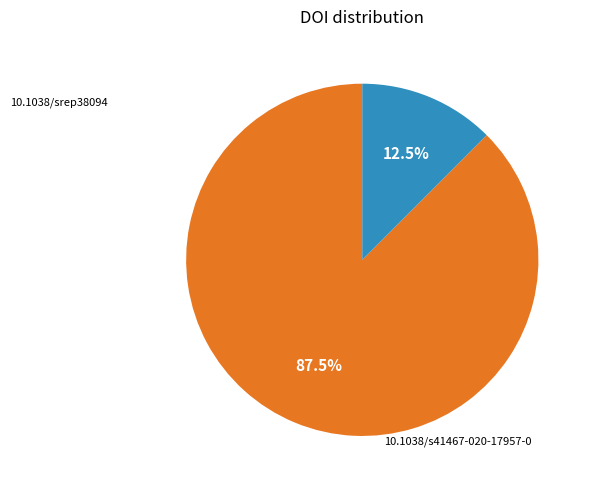

How many segments does this pie chart have?

2